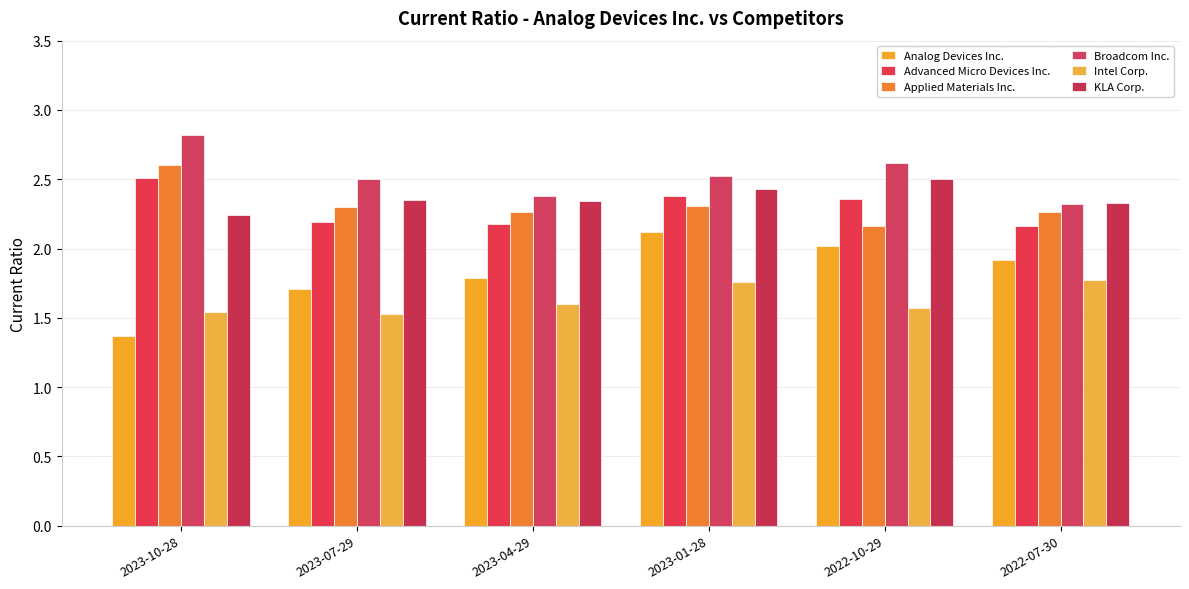

Which category has the lowest value in the KLA Corp. series?

2023-10-28